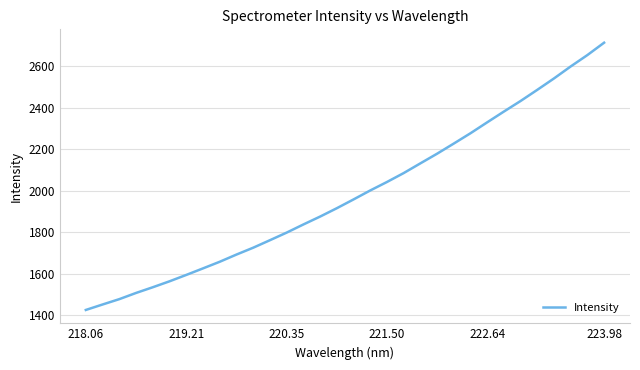

Does the chart have visible grid lines?

Yes